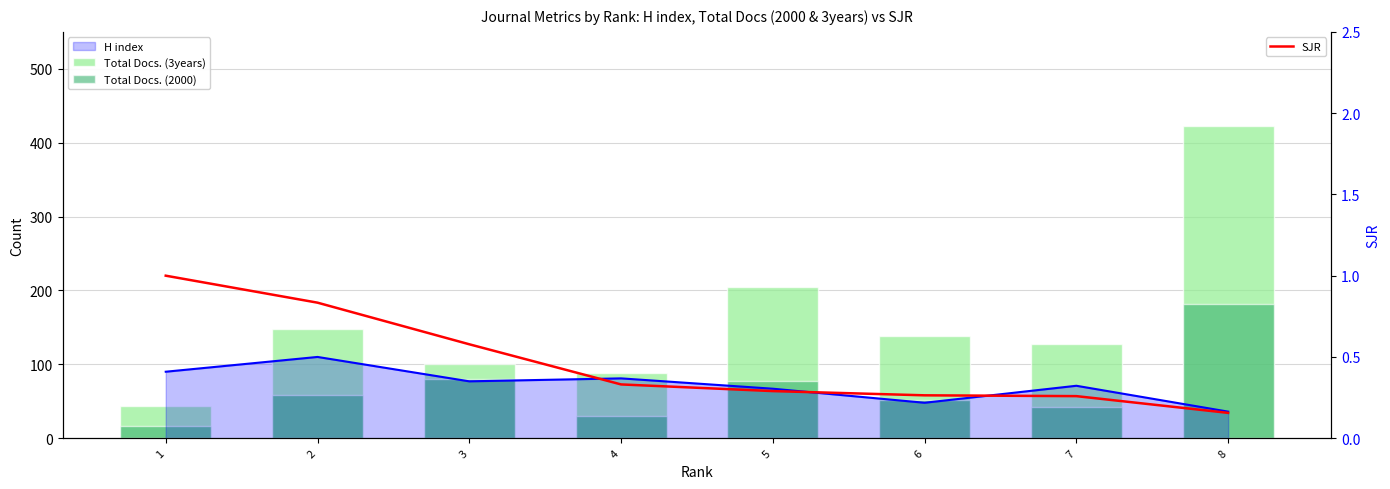

Reading right to left, extract all data points from this chart.

Total Docs. (3years): 423.0	128.0	138.0	204.0	88.0	100.0	148.0	43.0
Total Docs. (2000): 182.0	42.0	52.0	78.0	30.0	80.0	58.0	17.0
SJR: 0.2	0.3	0.3	0.3	0.3	0.6	0.8	1.0